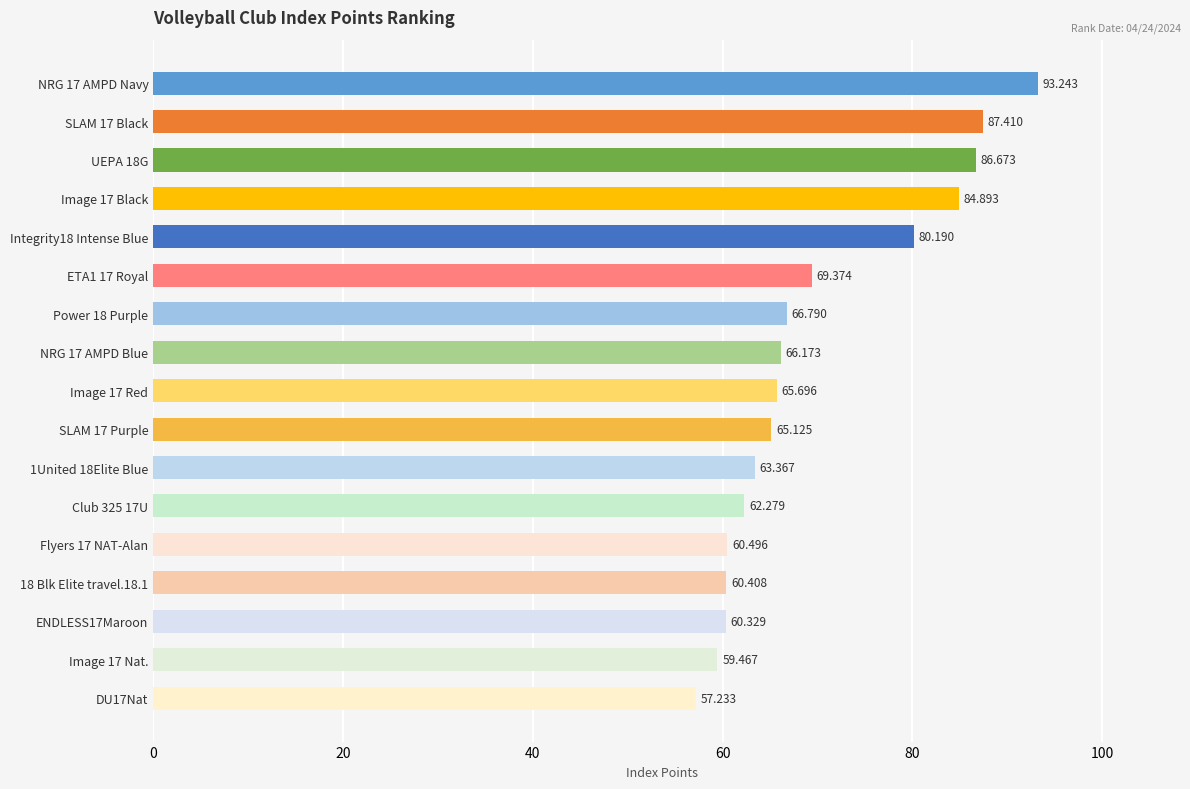

What is the difference between the maximum and minimum values?

36.0